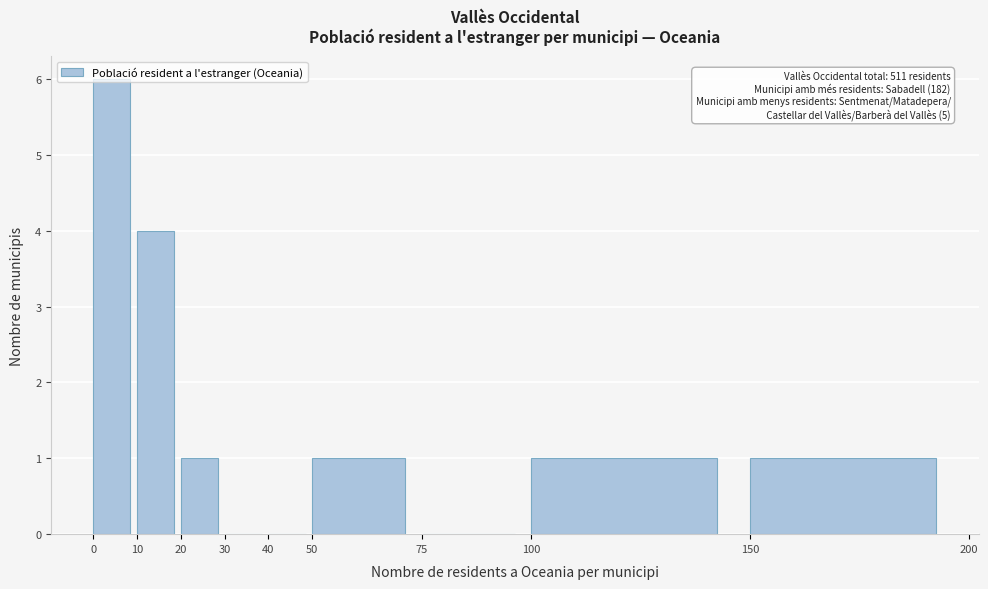

Which range on the x-axis has the tallest bar?

0 to 10